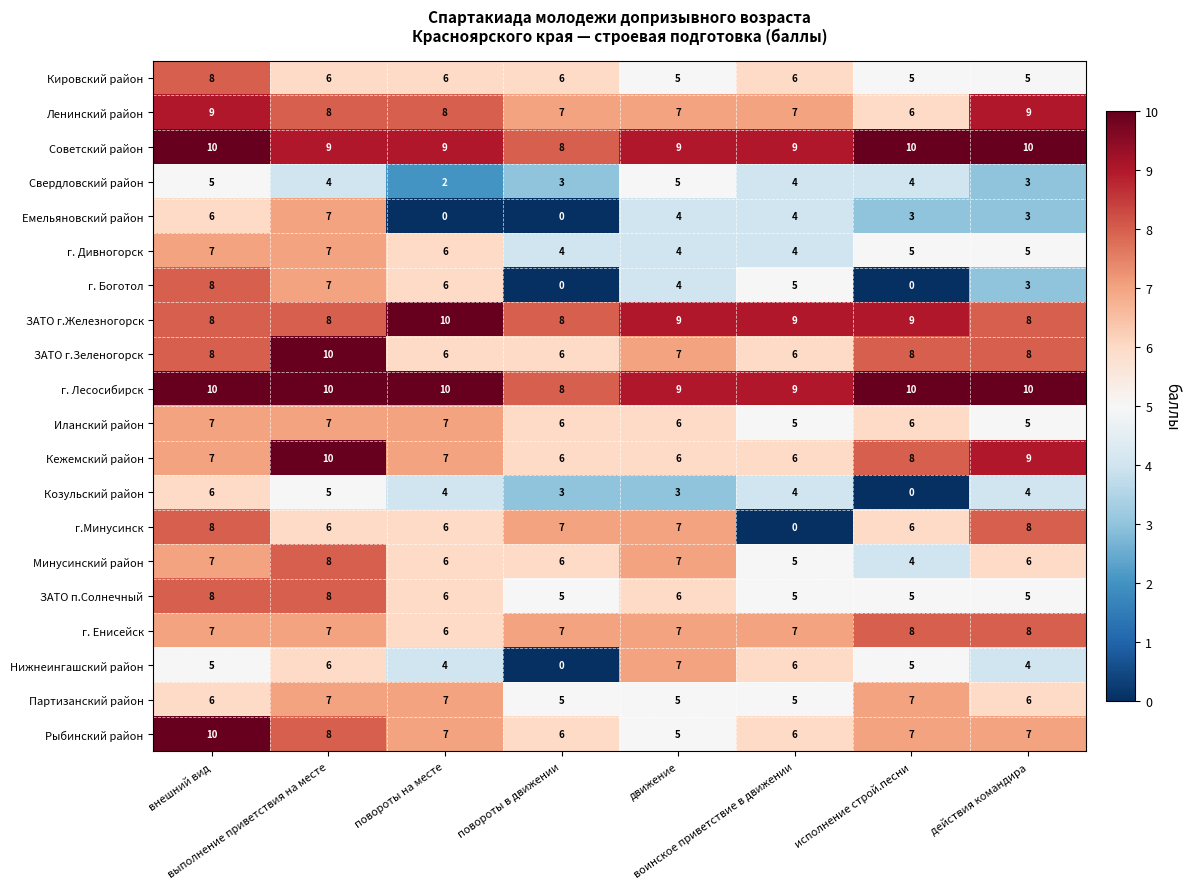

Count the ЗАТО г.Железногорск values in the range 8 to 9.

7